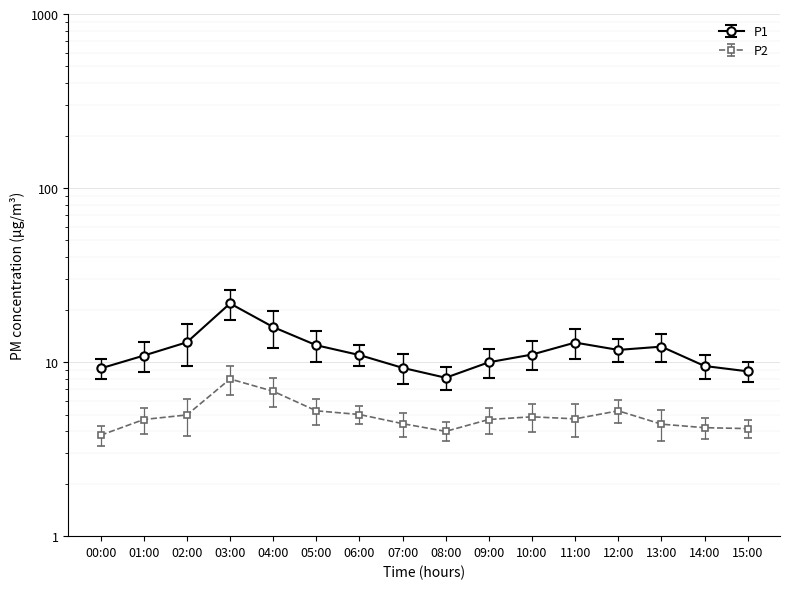

What are all the series names shown in the legend?

P1, P2